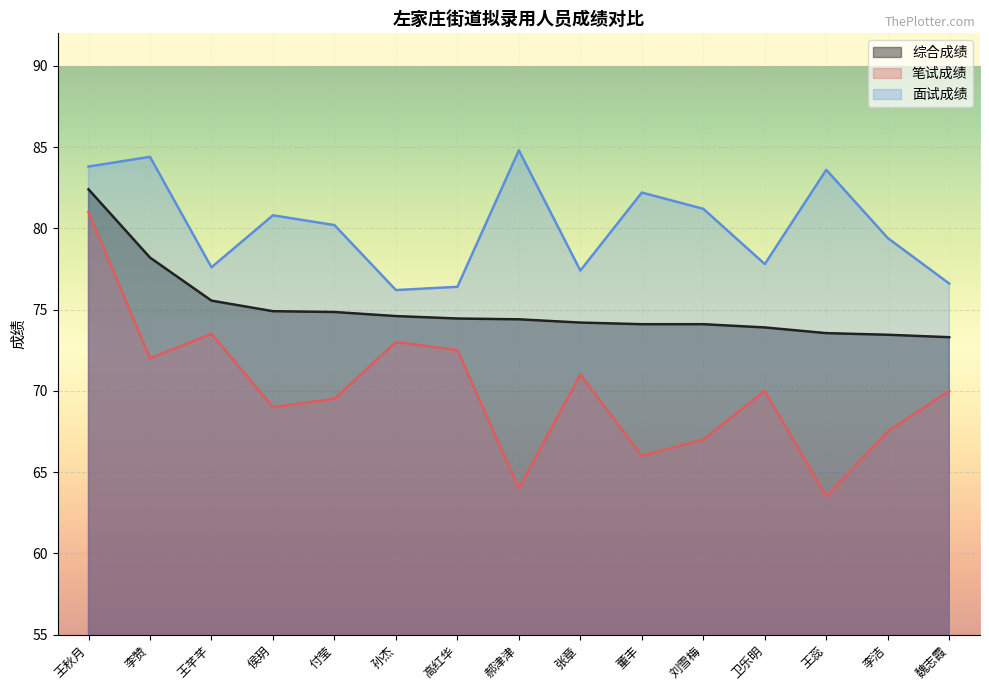

Which series has the widest spread of values?

笔试成绩